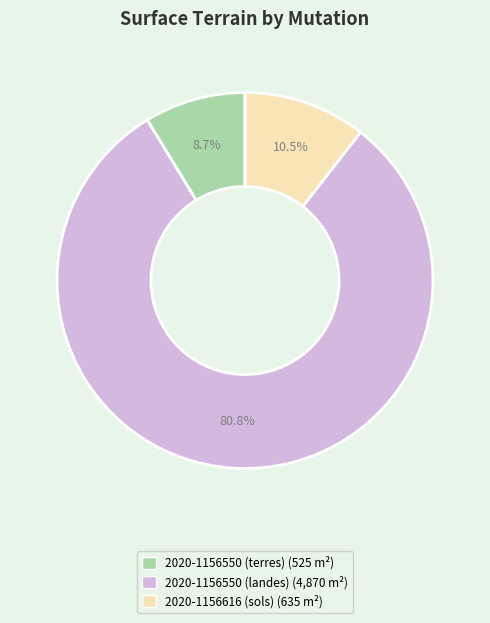

Which slice represents more than half of the pie?

2020-1156550 (landes)